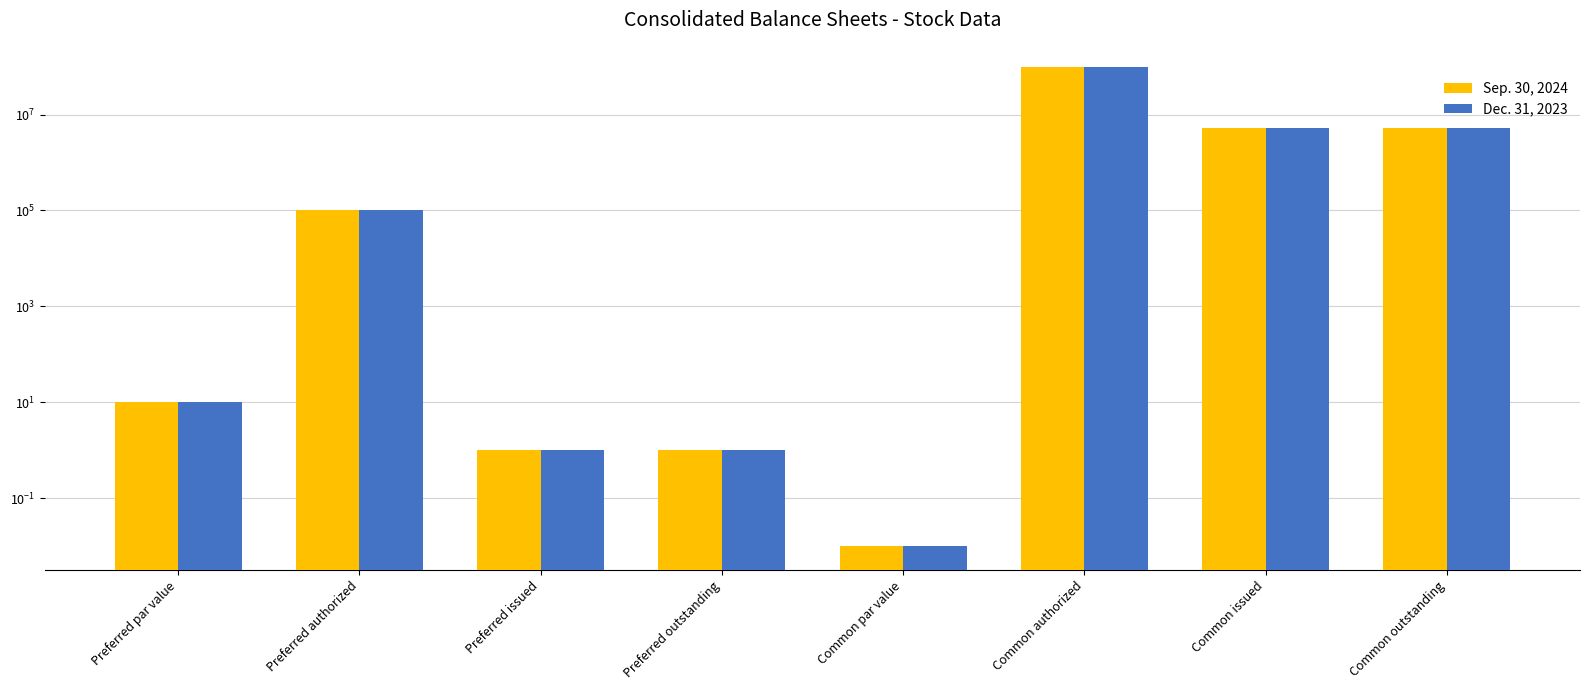

What position from the right is Preferred issued?

6